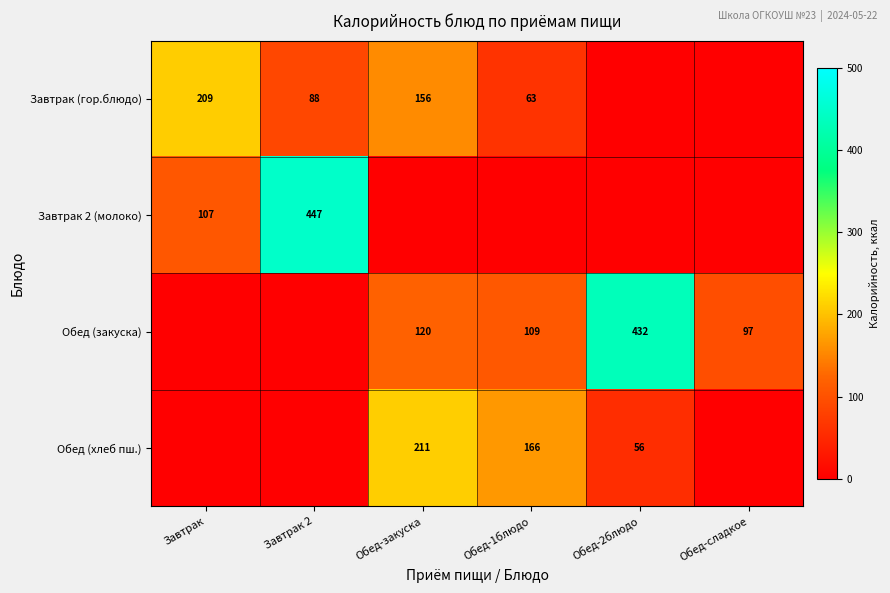

What is the sum of the Обед (закуска) values at Обед-закуска and Обед-2блюдо?

552